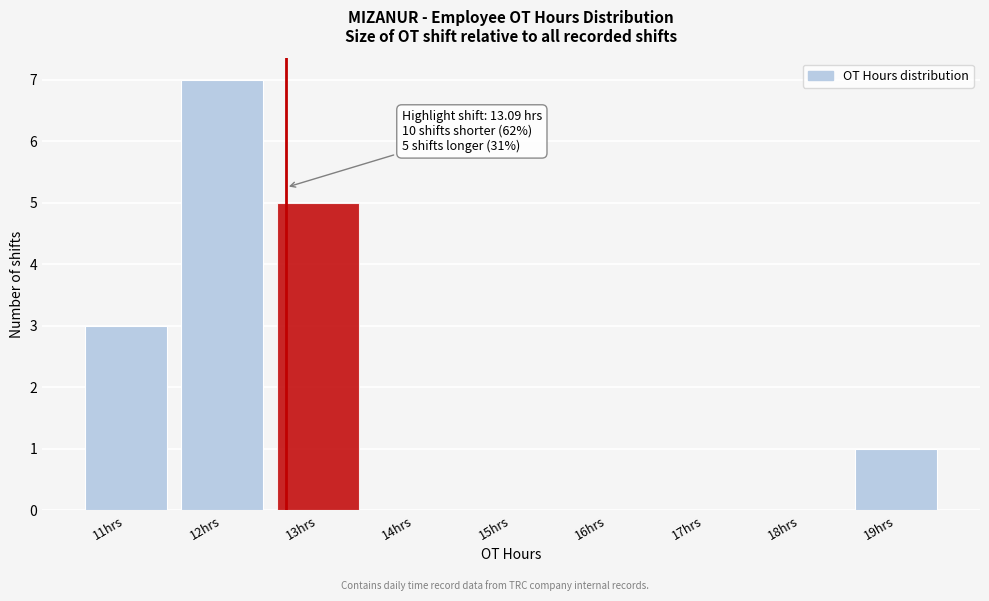

Reading right to left, list all the values displayed in this chart.

19hrs=1	18hrs=0	17hrs=0	16hrs=0	15hrs=0	14hrs=0	13hrs=5	12hrs=7	11hrs=3